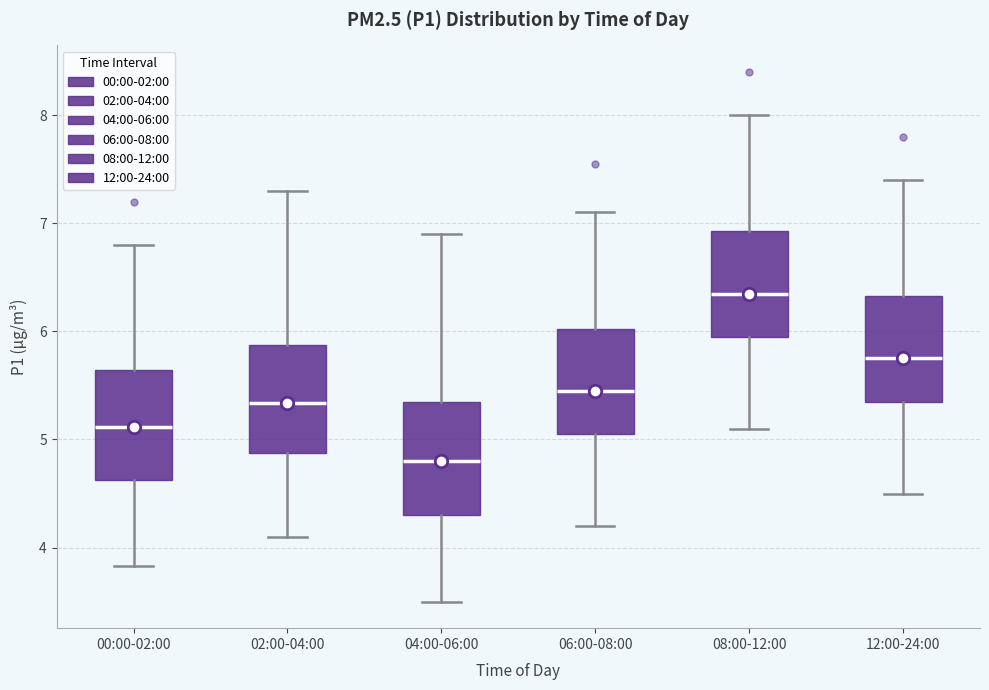

Reading left to right, read every box against the y-axis: the position of its median line, the range the box covers, and the ends of its whiskers. The values are not printed on the chart, so give them approximately, as read against the axis.

00:00-02:00: median 5.1, box 4.6 to 5.6, whiskers 3.8 to 6.8
02:00-04:00: median 5.3, box 4.9 to 5.9, whiskers 4.1 to 7.3
04:00-06:00: median 4.8, box 4.3 to 5.4, whiskers 3.5 to 6.9
06:00-08:00: median 5.5, box 5.1 to 6.0, whiskers 4.2 to 7.1
08:00-12:00: median 6.4, box 6.0 to 6.9, whiskers 5.1 to 8.0
12:00-24:00: median 5.8, box 5.4 to 6.3, whiskers 4.5 to 7.4